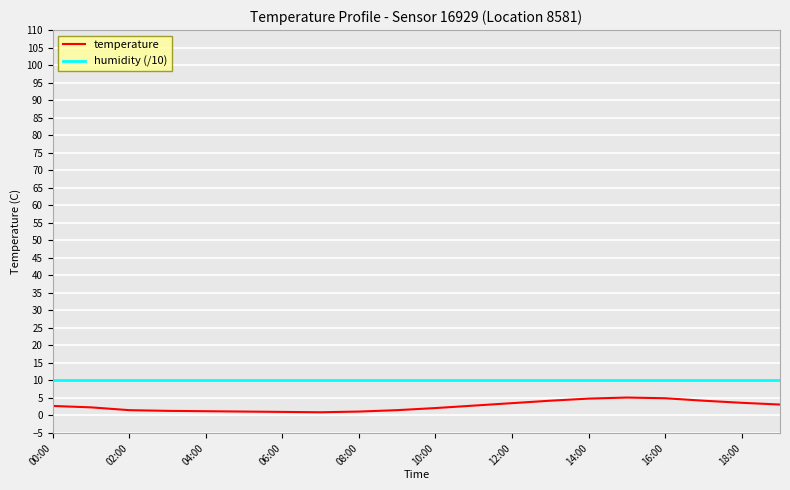

Rank the series by their average value, from lowest to highest.

temperature, humidity (/10)